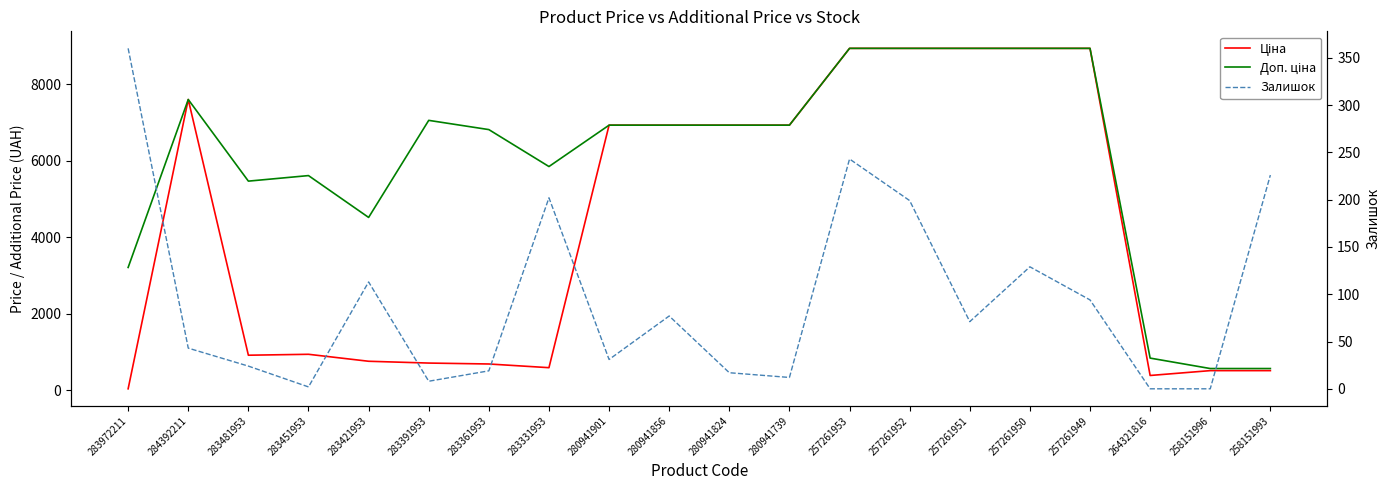

How many series are shown in this chart?

3